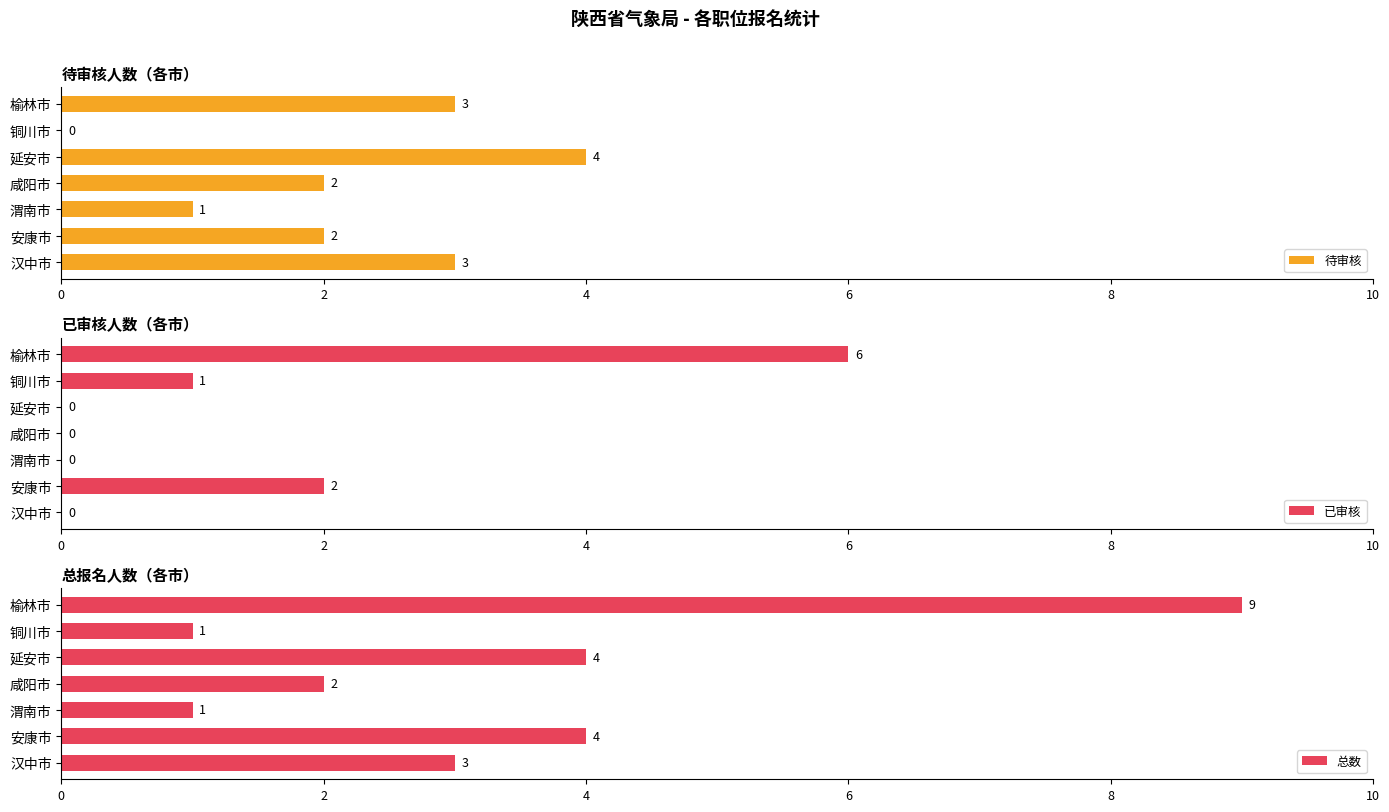

Read the 总数 value at 渭南市.

1